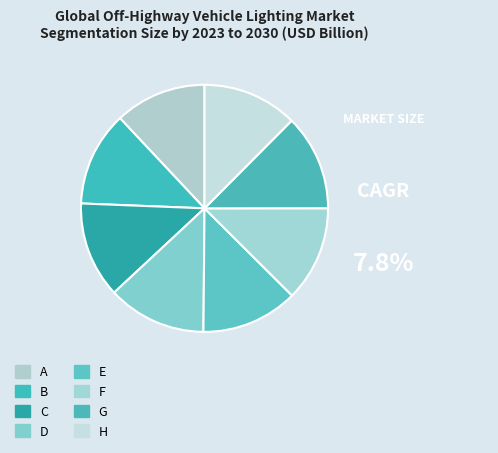

Is there any slice that represents more than half of the pie?

No